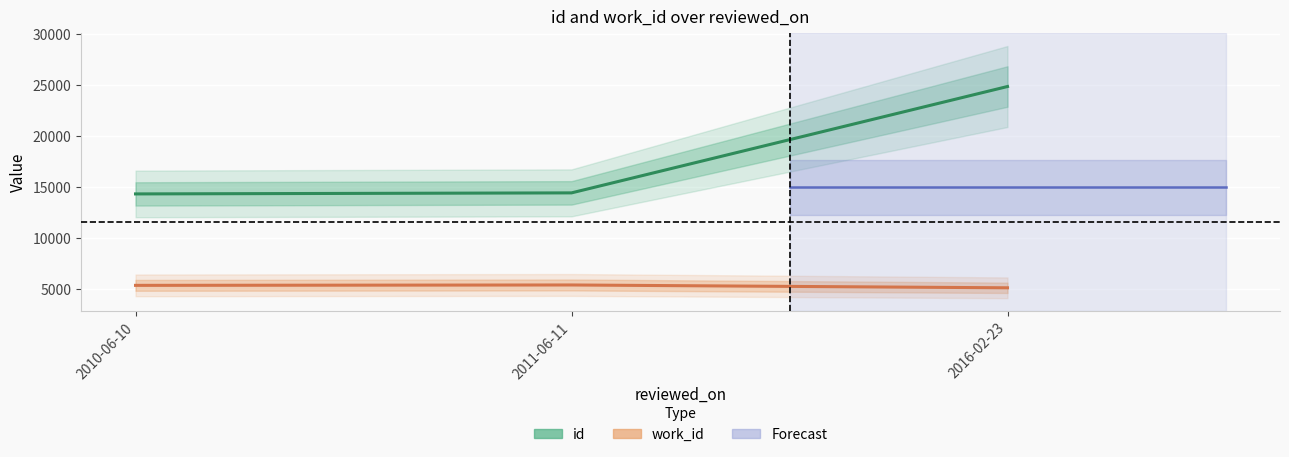

List the series in order of their overall mean, lowest first.

work_id, id